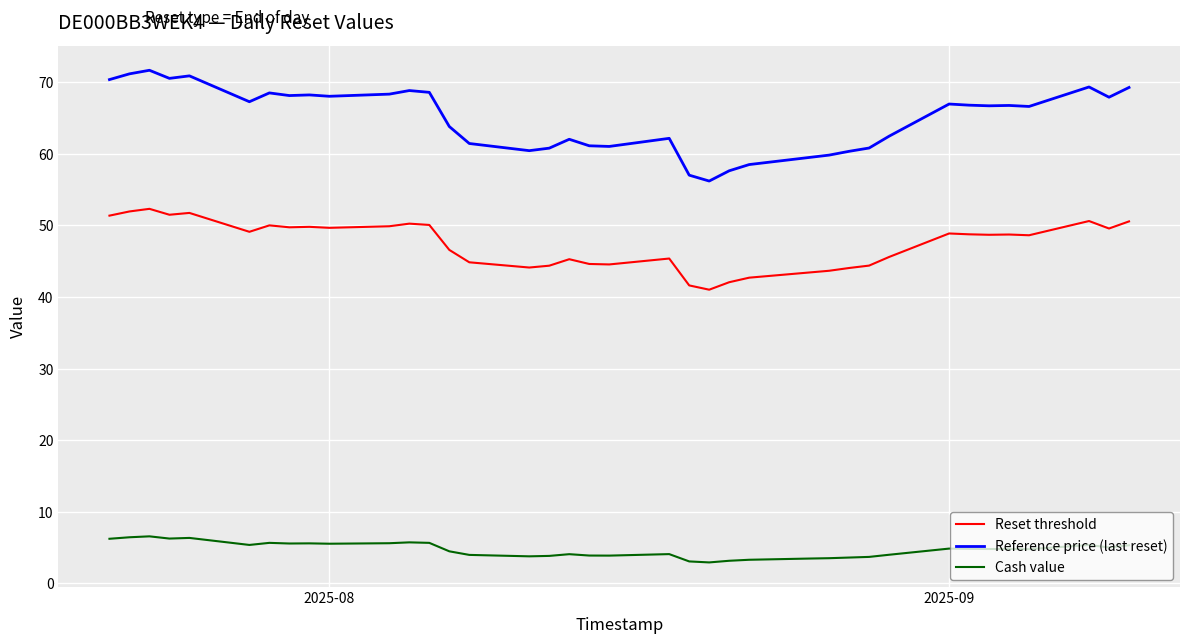

What is the smallest value displayed?

2.9